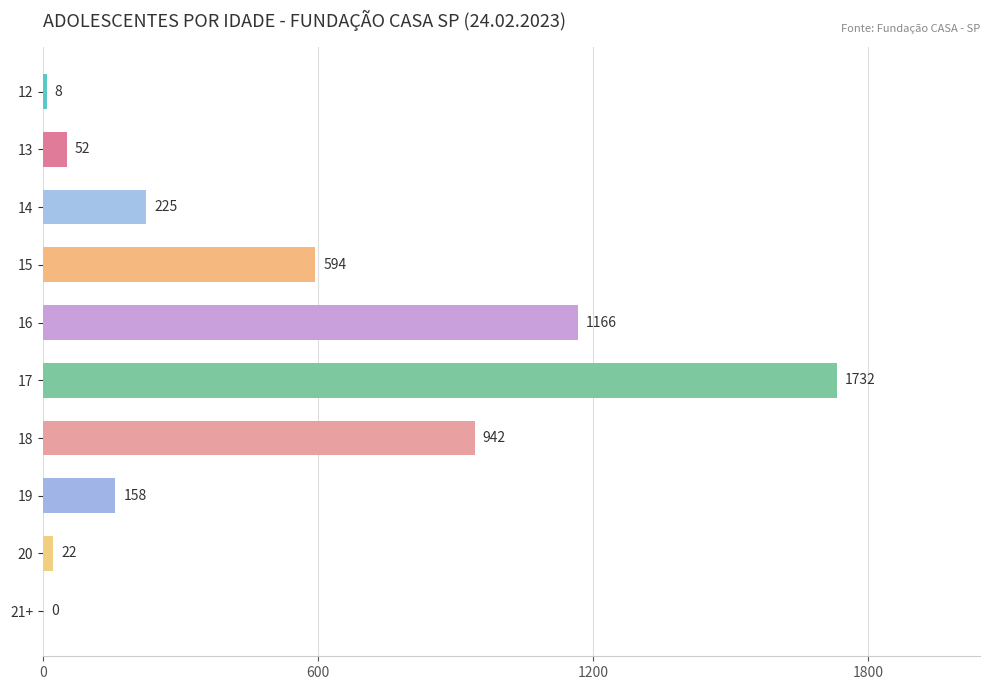

What is the sum of all values?

4899